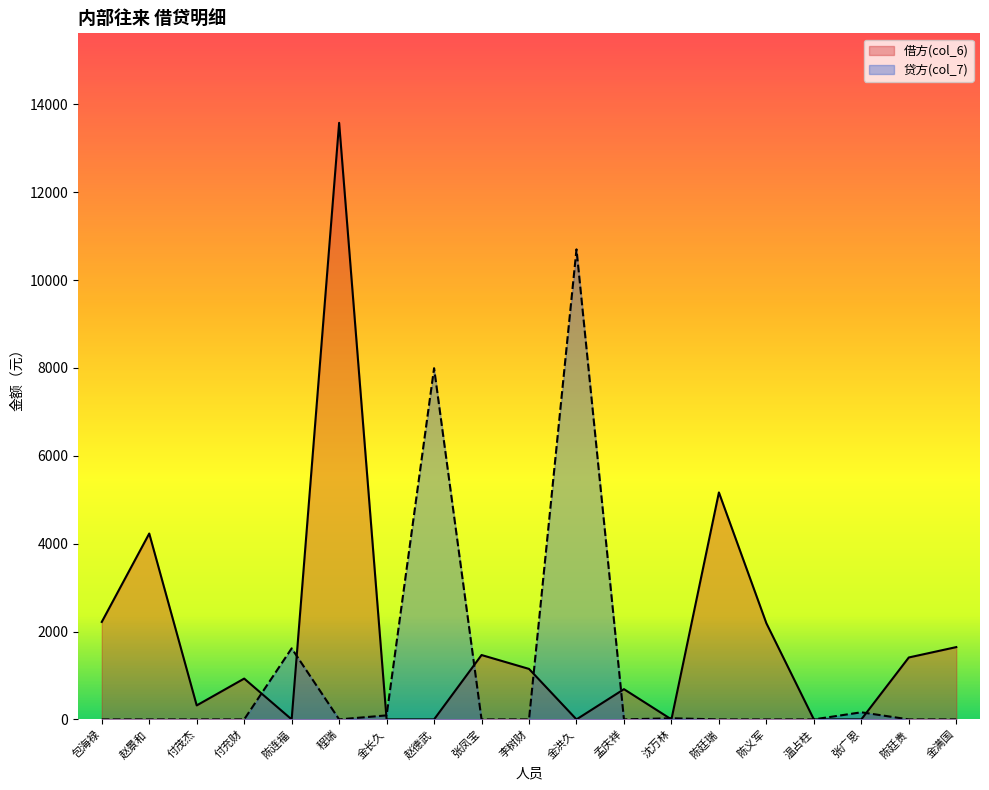

List the series in order of their peak value, lowest first.

贷方(col_7), 借方(col_6)